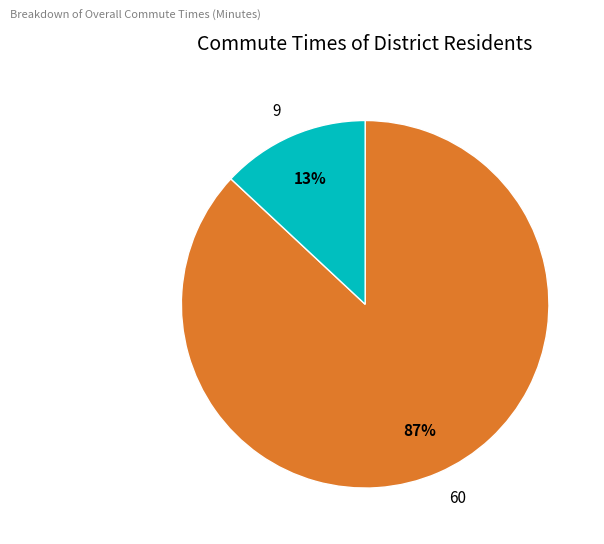

What percentage is the 9 slice, to the nearest percent?

13%